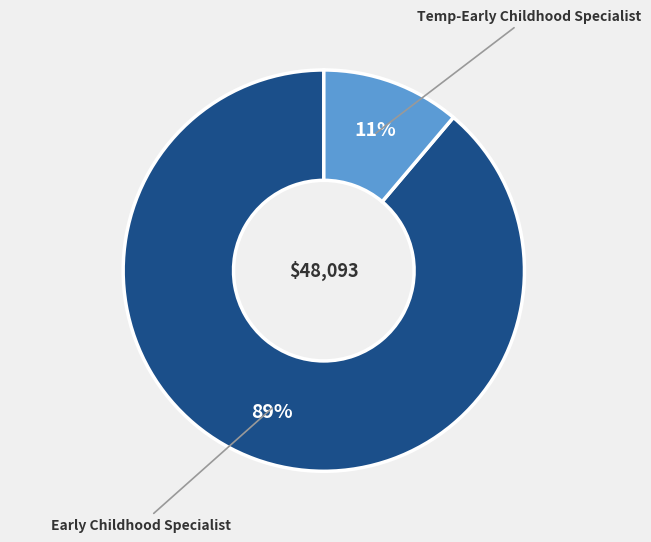

To the nearest percent, what is the difference between the largest and smallest slice percentages?

78%